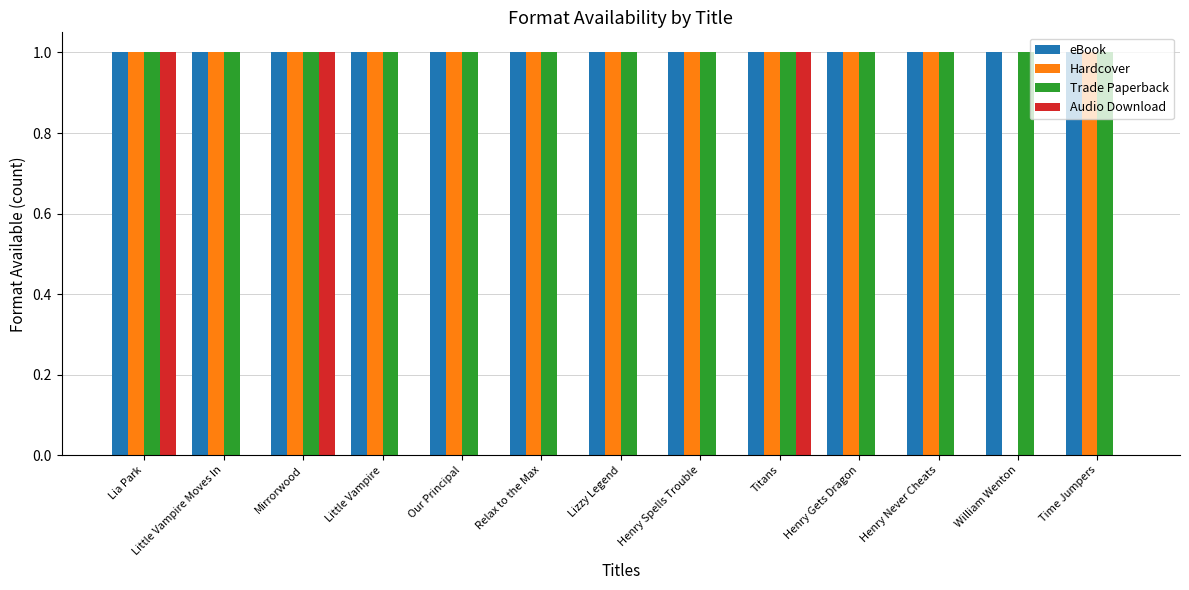

What is the sum of all Audio Download values?

3